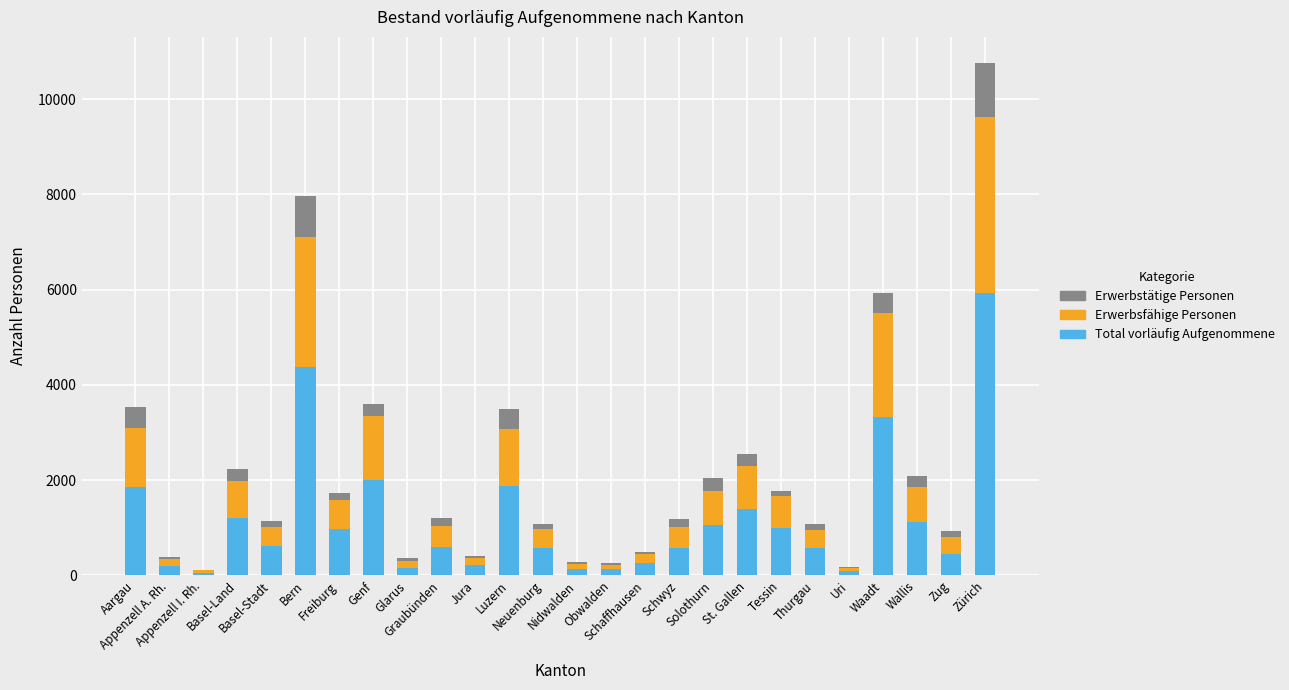

What is the maximum value for Total vorläufig Aufgenommene?

5929